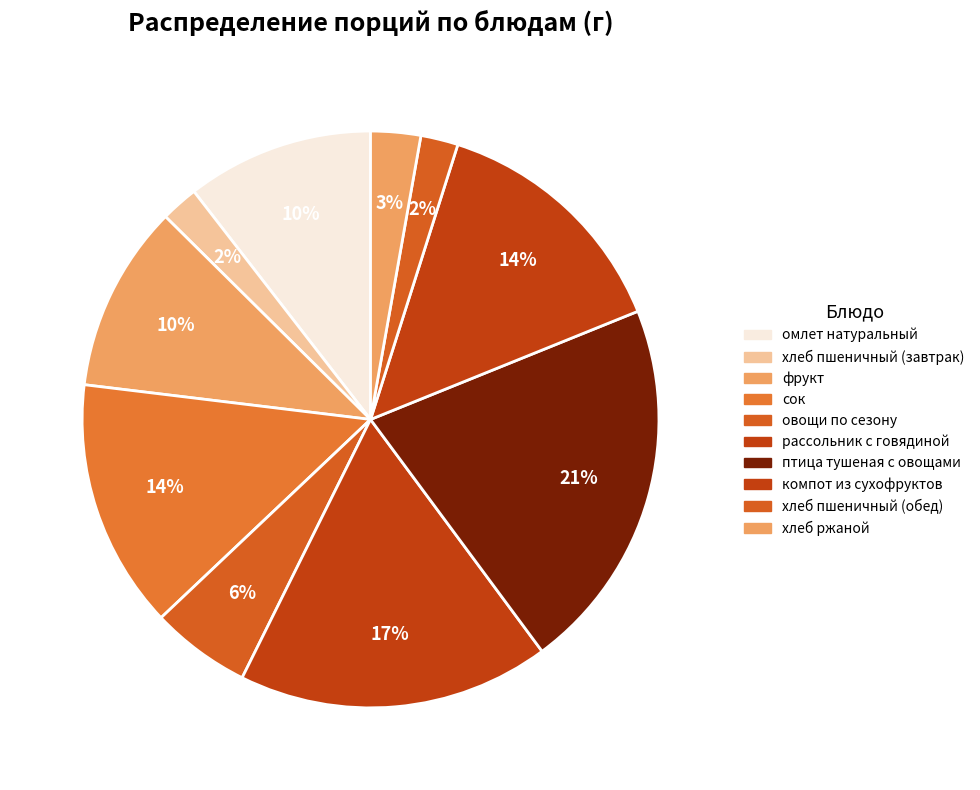

What is the smallest slice in the pie chart?

хлеб пшеничный (завтрак)